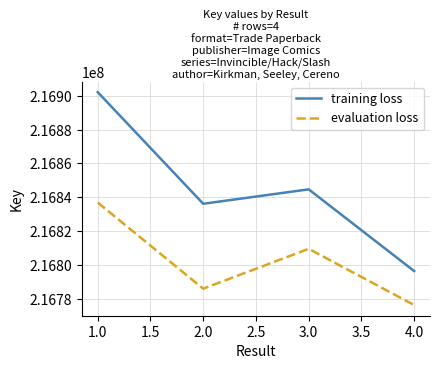

True or false: evaluation loss and training loss intersect in this chart.

False